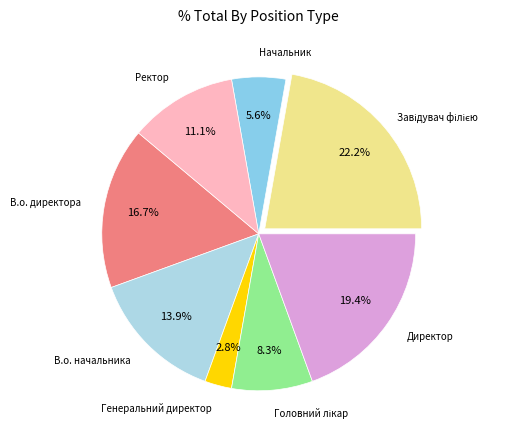

How many slices are in this pie chart?

8